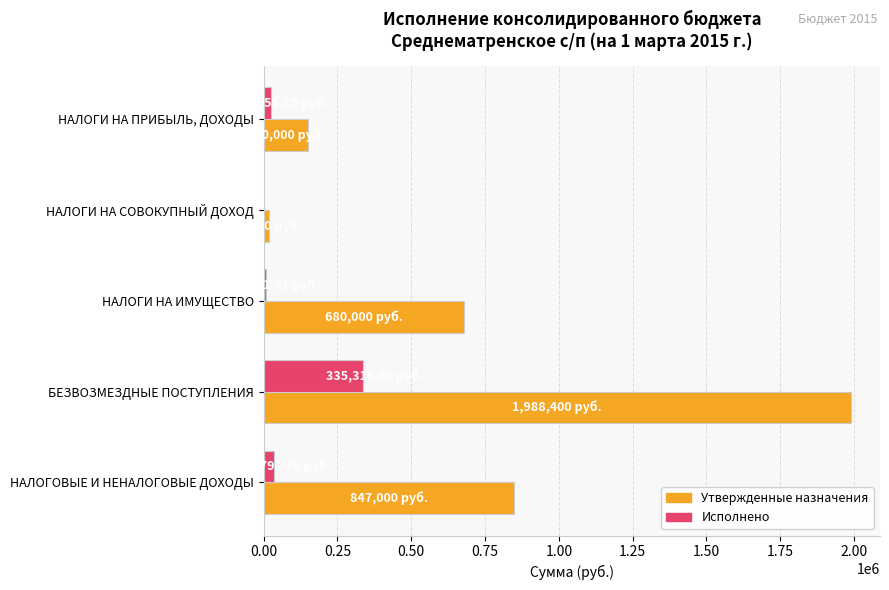

At which category is the sum across all series the highest?

БЕЗВОЗМЕЗДНЫЕ ПОСТУПЛЕНИЯ